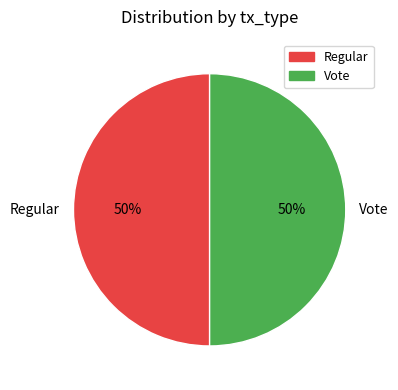

What is the ratio of the value at Vote to the value at Regular?

1.0